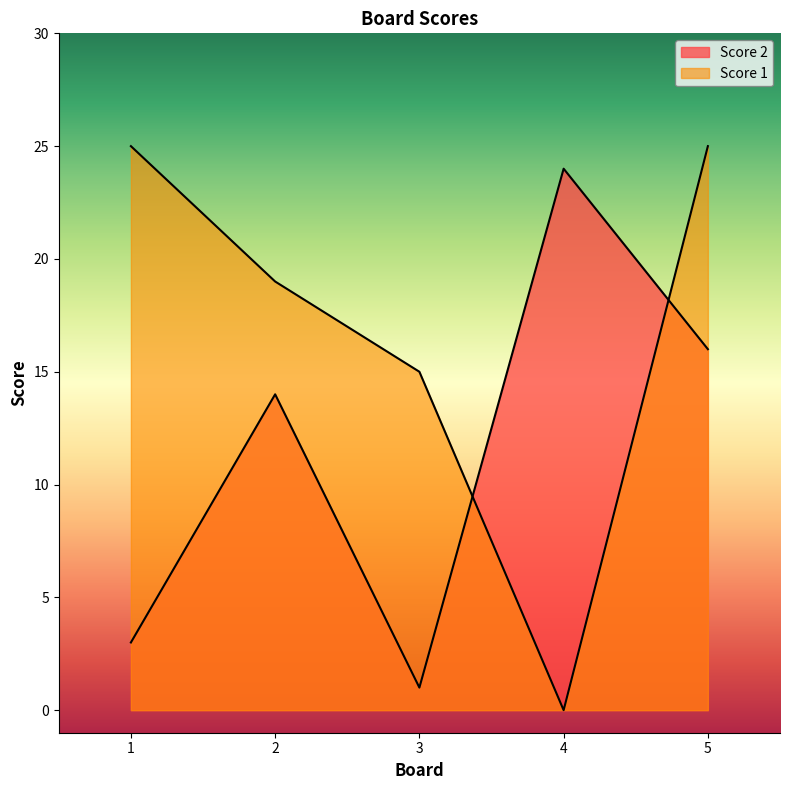

True or false: Score 1 has a value of 7 at 5.

False